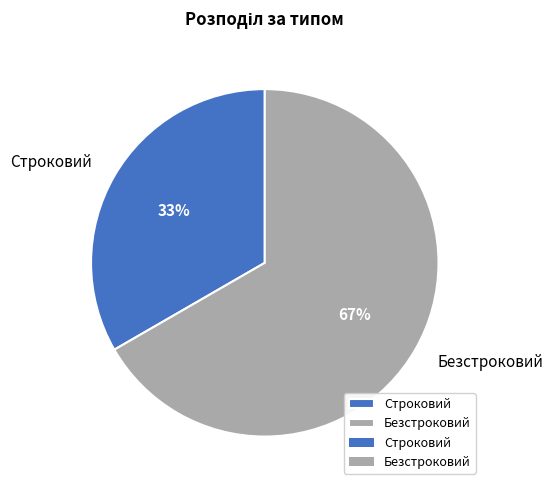

Does Строковий account for over 50% of the chart?

No